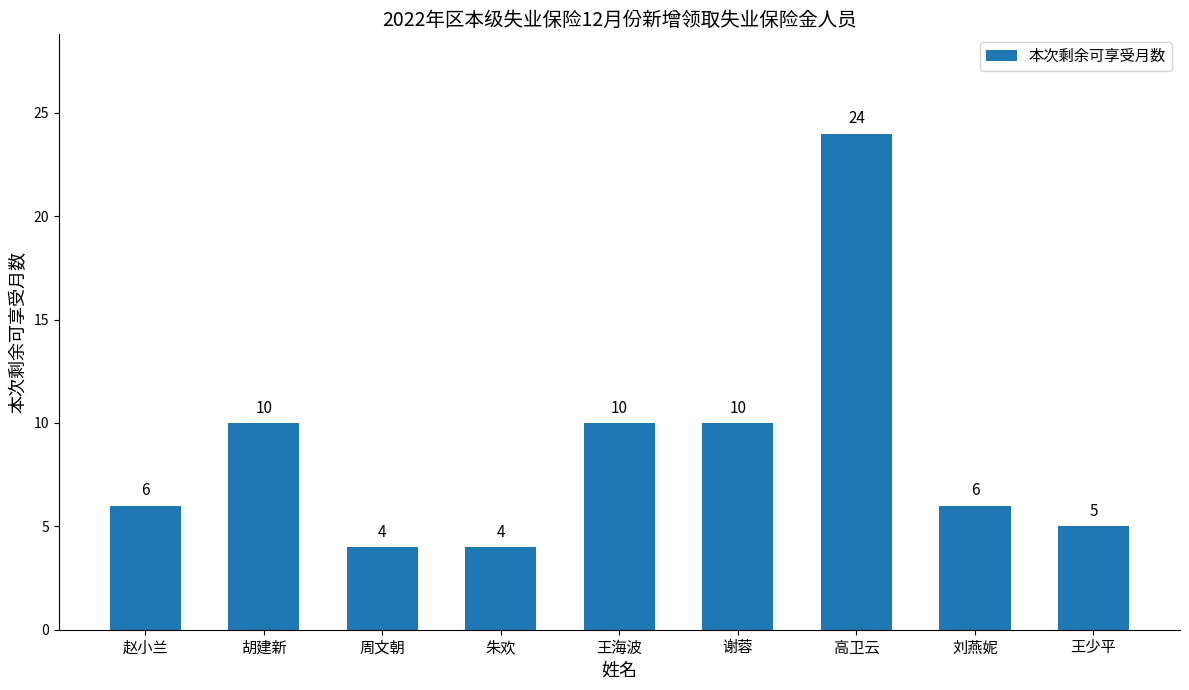

What is the label of the 5th bar from the left?

王海波